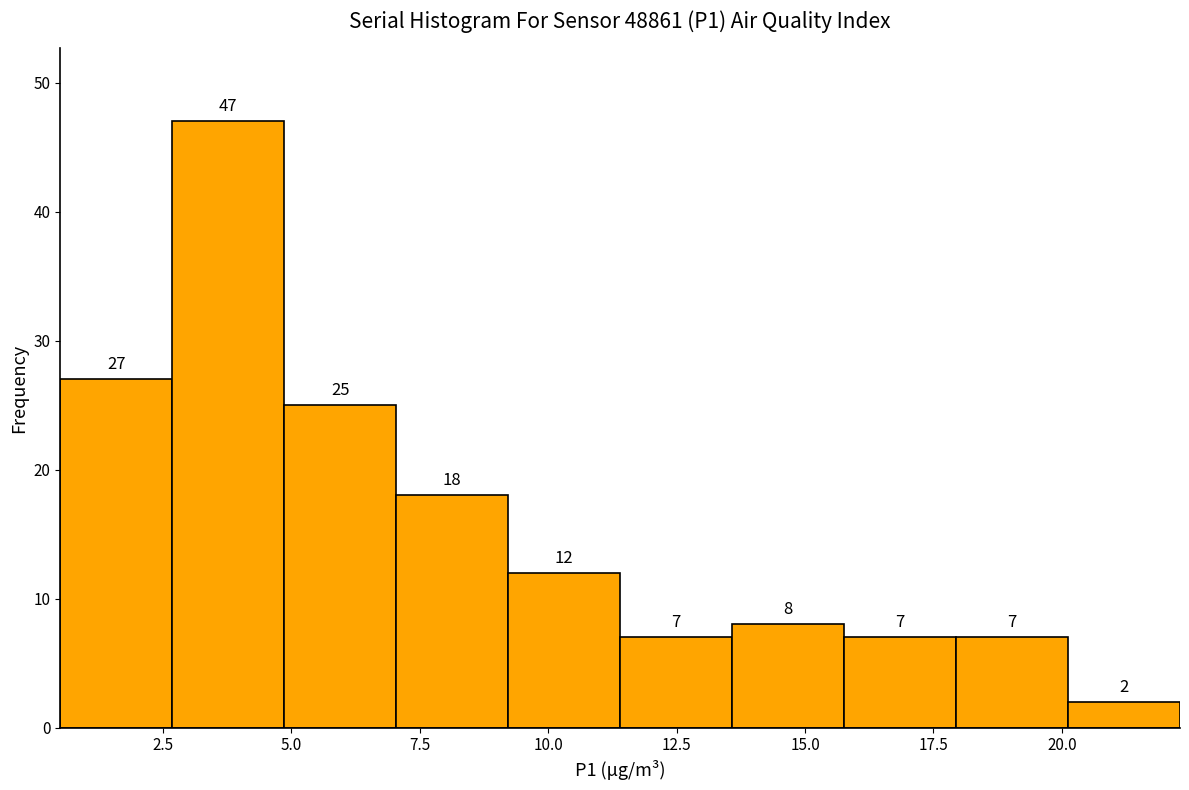

Which range on the x-axis has the tallest bar?

2.5 to 5.0